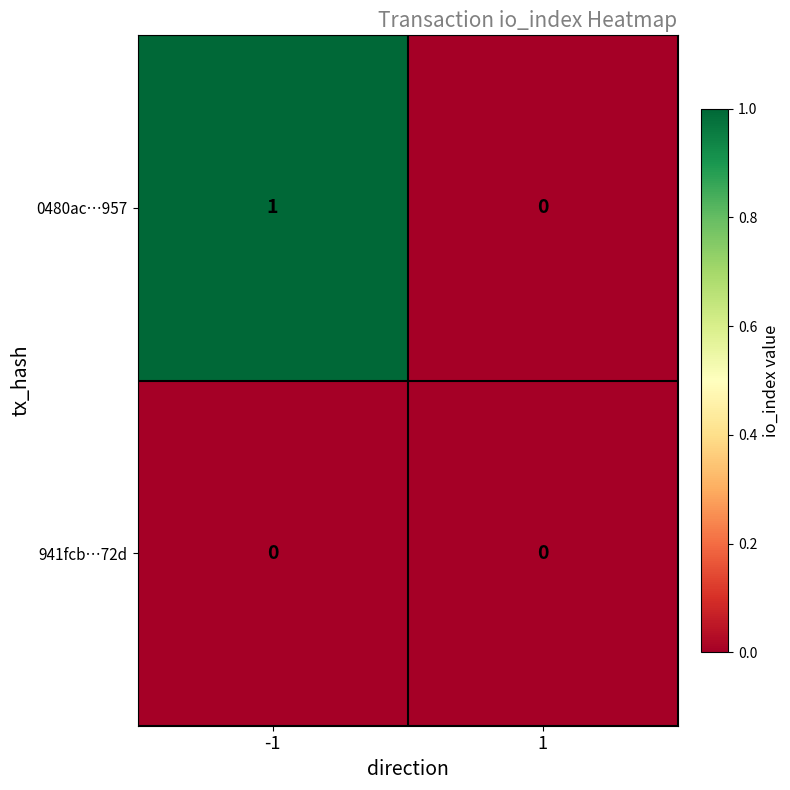

Reading left to right, list all the values displayed in this chart.

0480ac…957: -1=1	1=0
941fcb…72d: -1=0	1=0